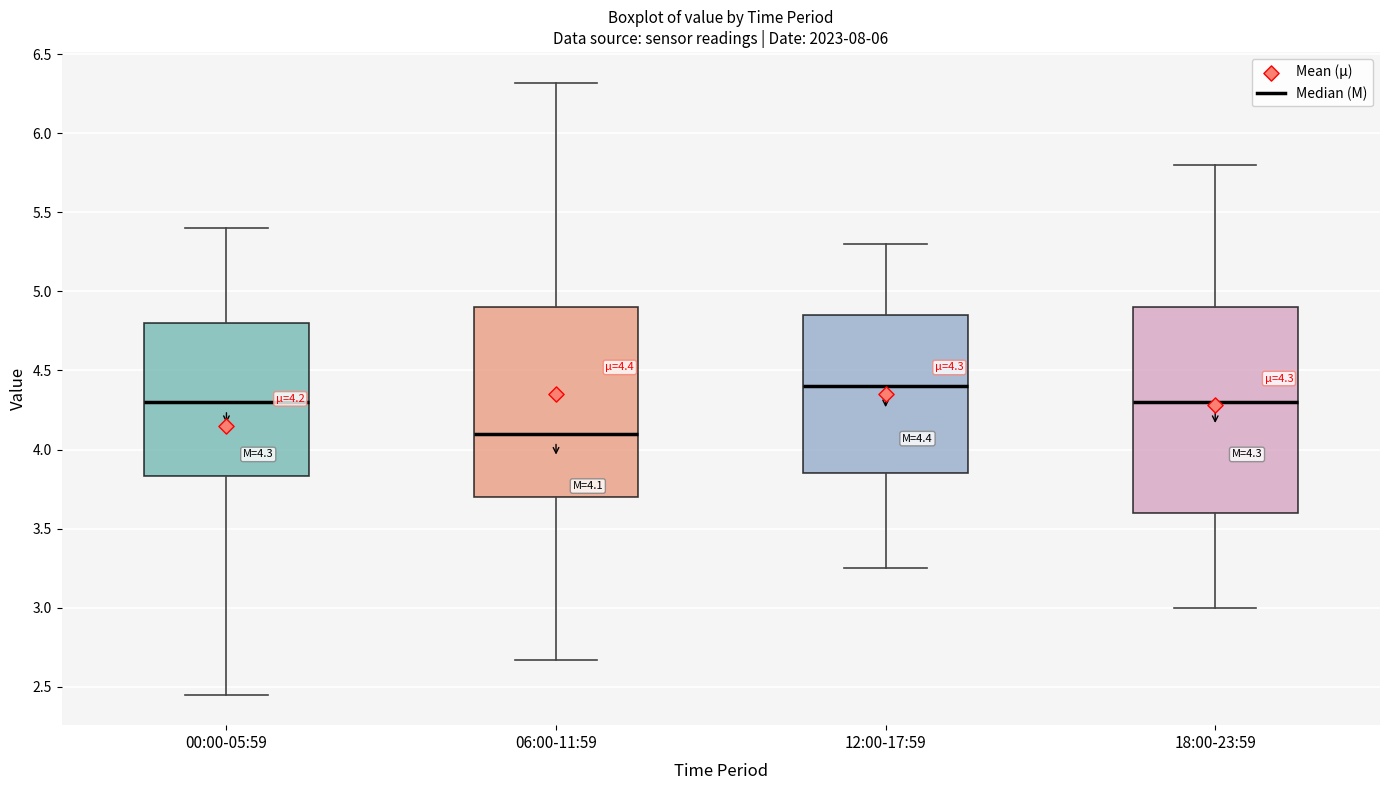

Comparing the boxes themselves (not the whiskers), which one is the tallest?

18:00-23:59